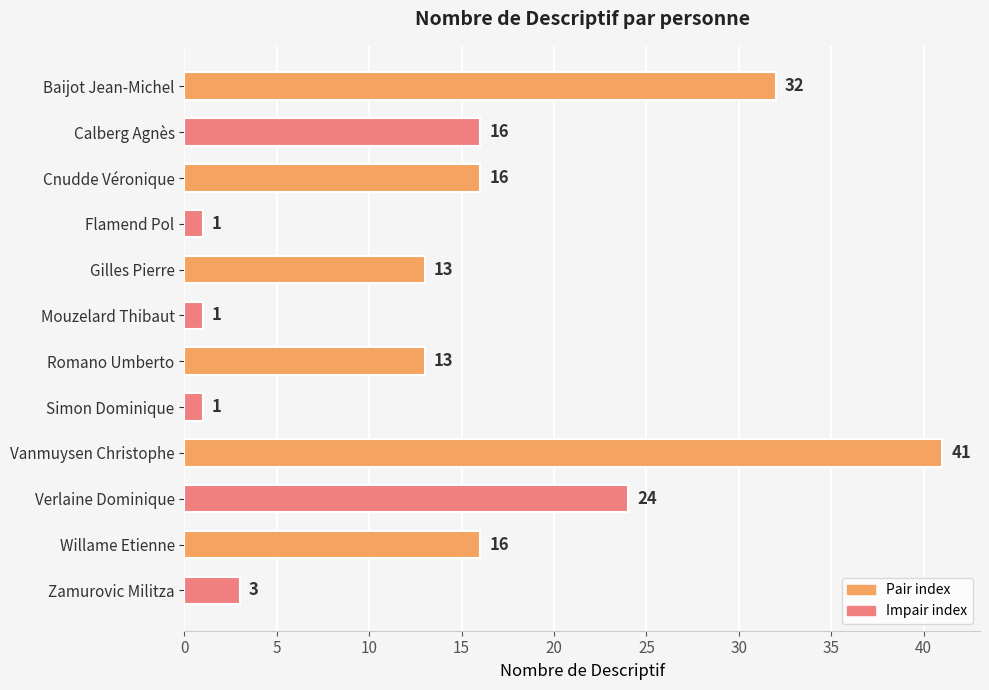

What is the average value?

15